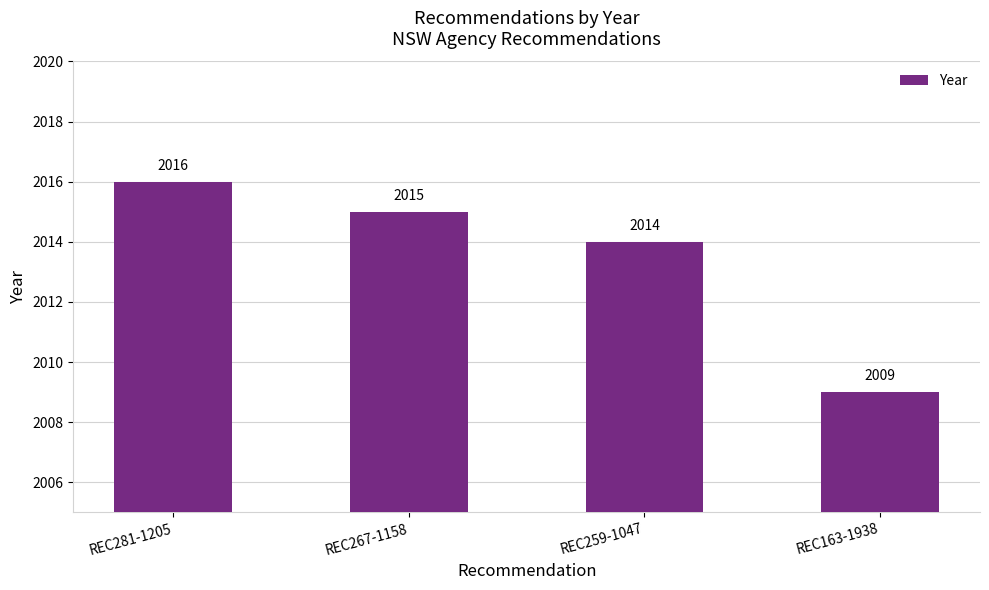

The value at REC259-1047 is 2014. True or false?

True